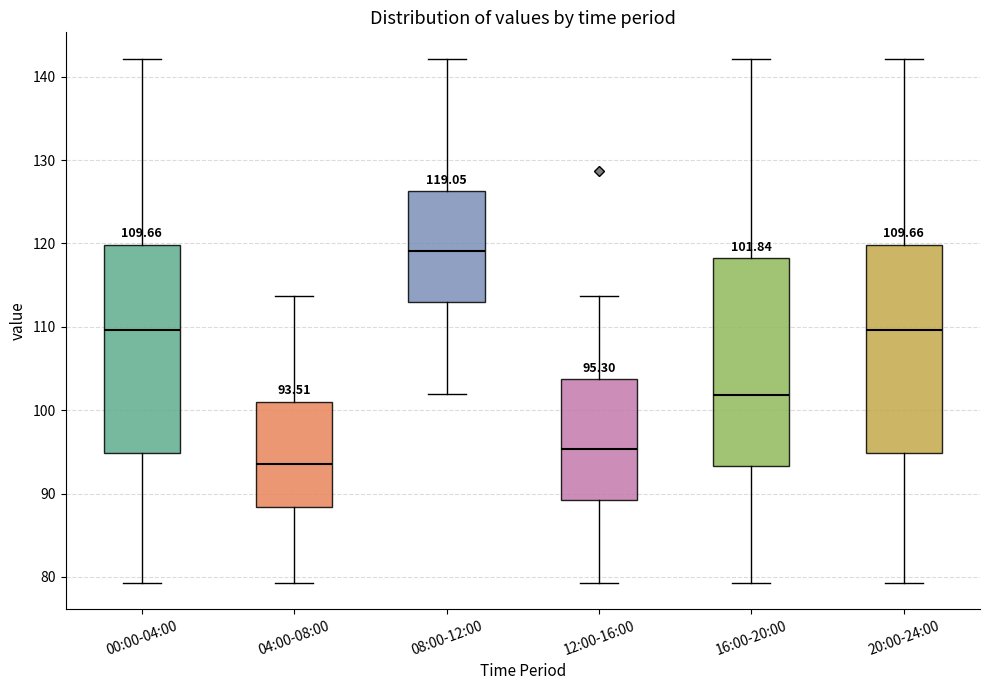

Which box's median line is the highest?

08:00-12:00